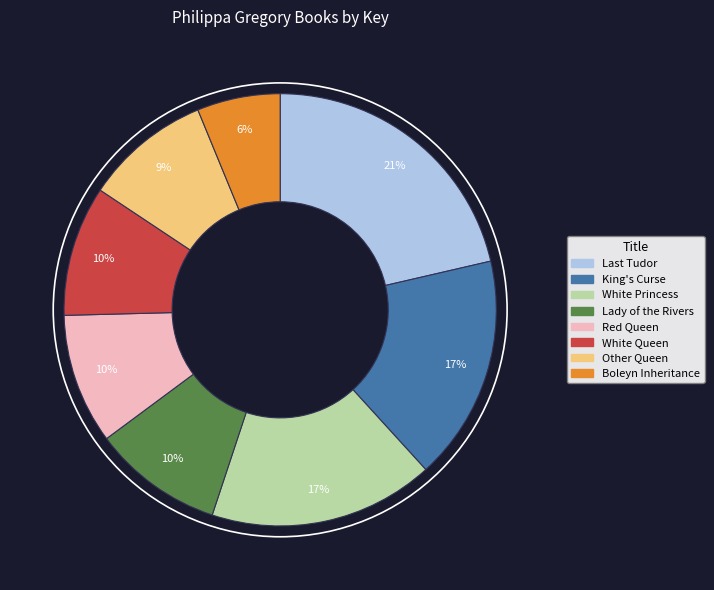

Which category has the biggest portion of the pie?

Last Tudor